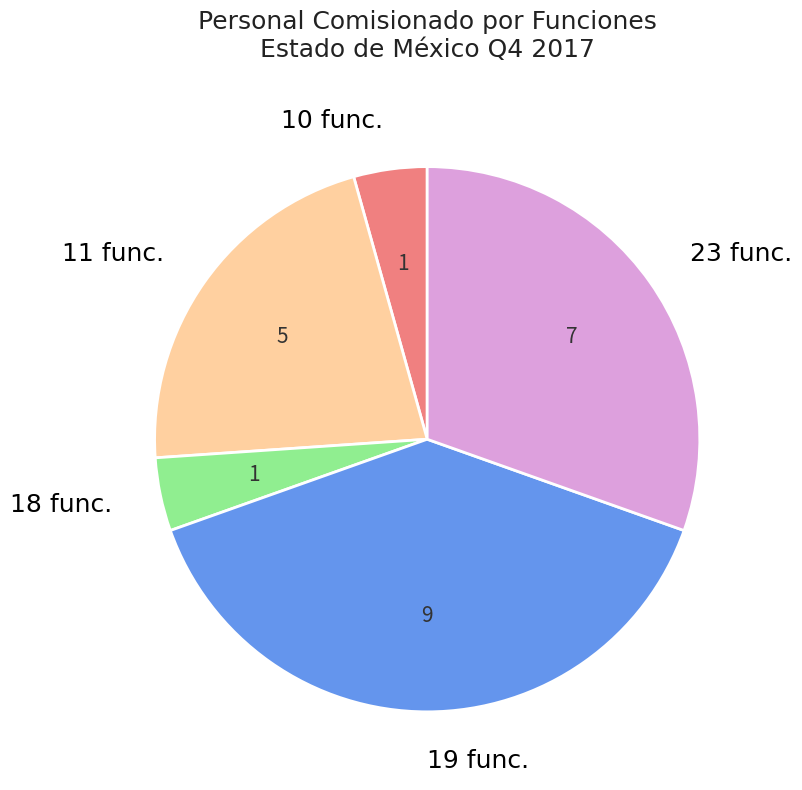

Approximately how many times larger is the value at 23 func. compared to 11 func.?

1.4